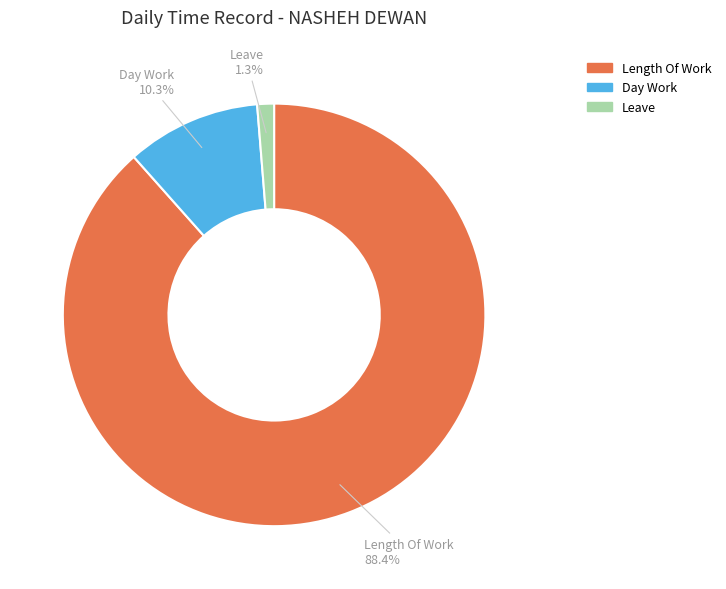

Does any single category account for the majority?

Yes